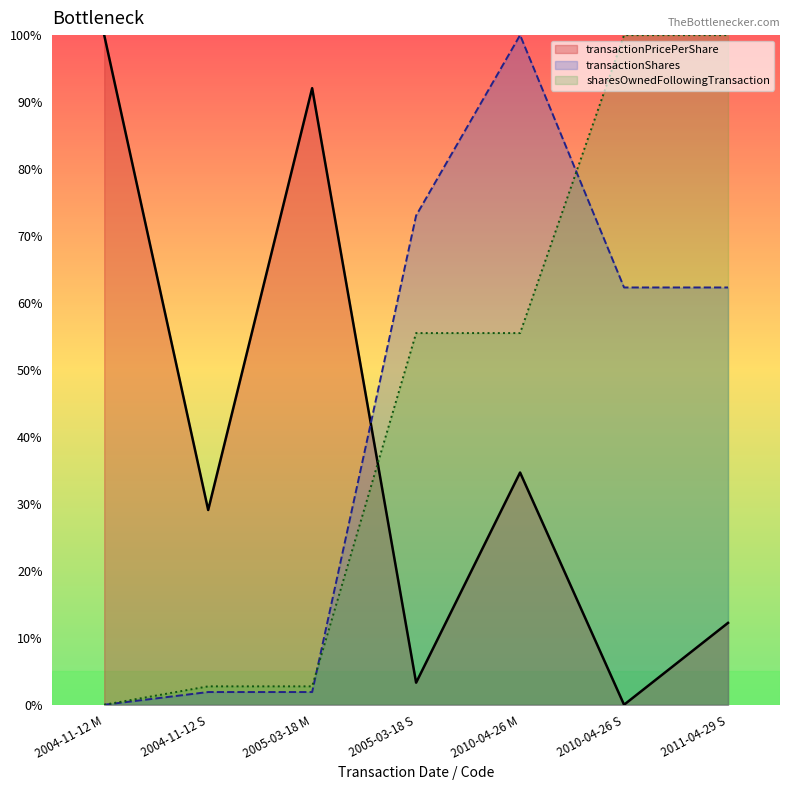

How many data points in transactionPricePerShare are above 29?

4